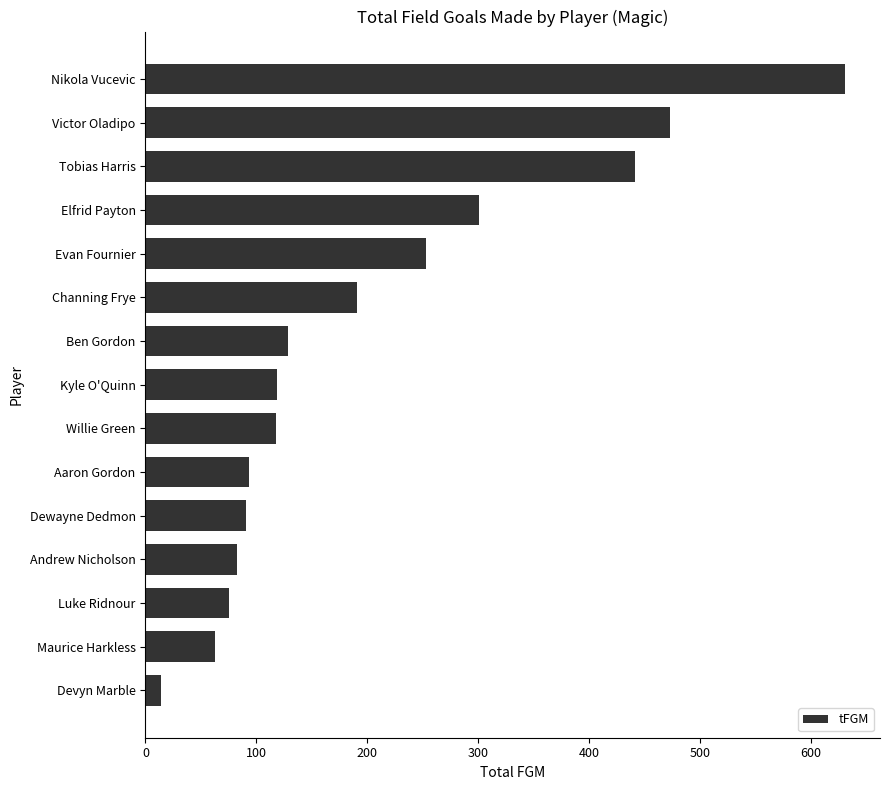

Does the chart contain stacked bars?

No